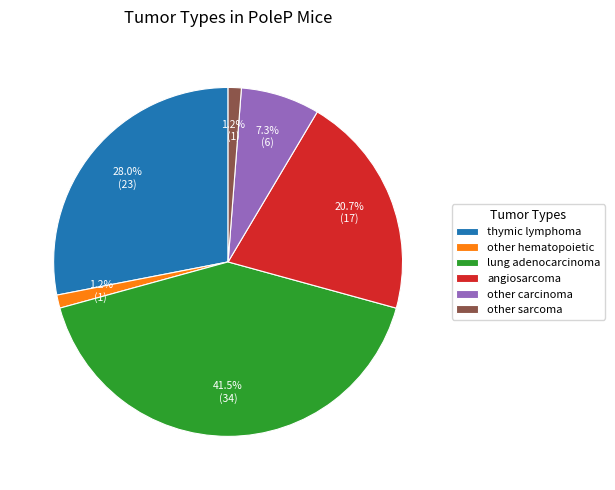

Which has a higher value, other sarcoma or angiosarcoma?

angiosarcoma